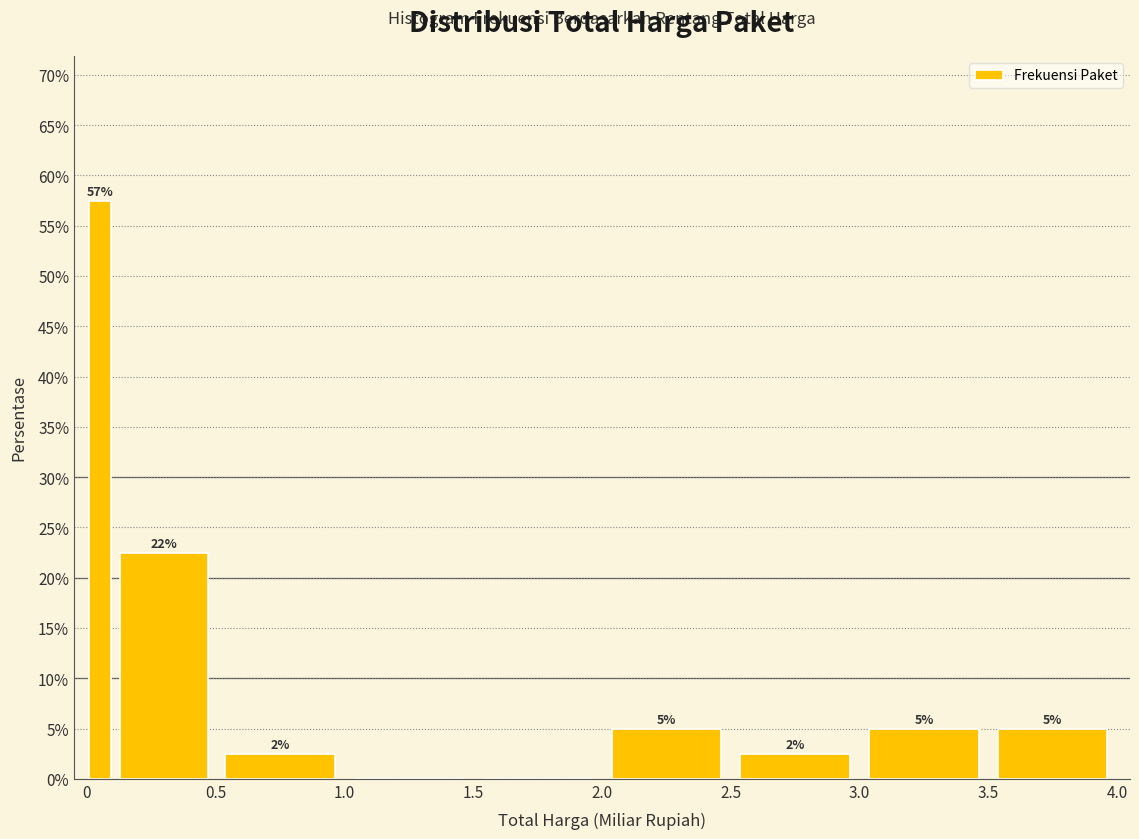

Read against the x-axis, roughly where is the centre of the tallest bar?

0.05